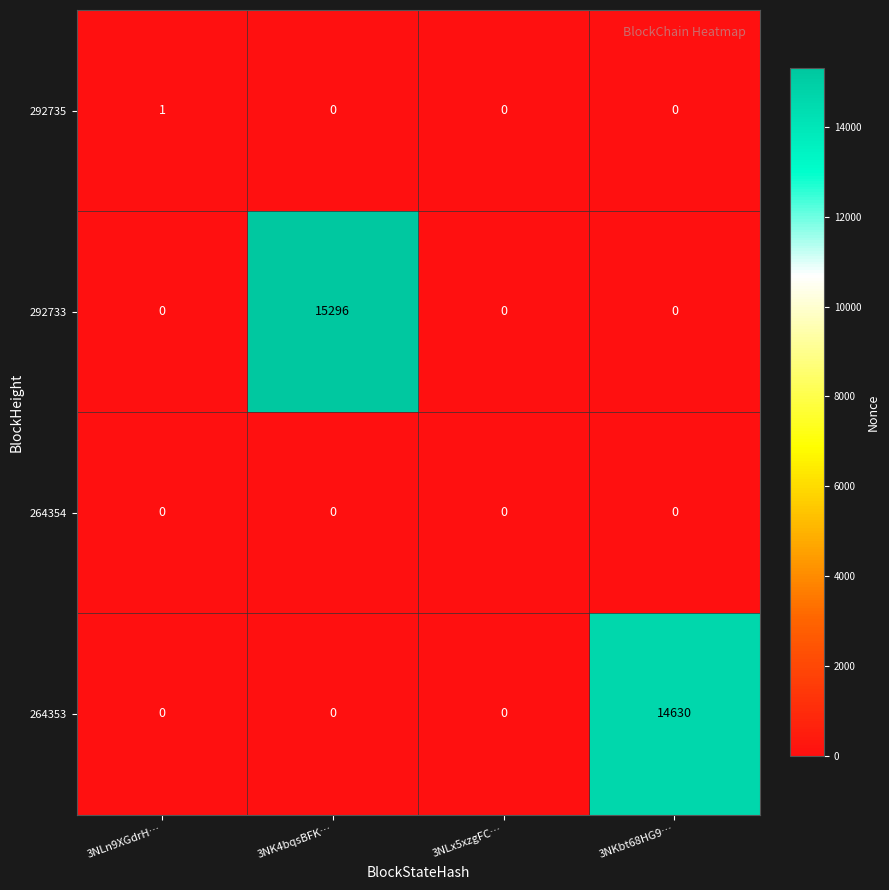

Which category has the highest value across all series?

3NK4bqsBFK…